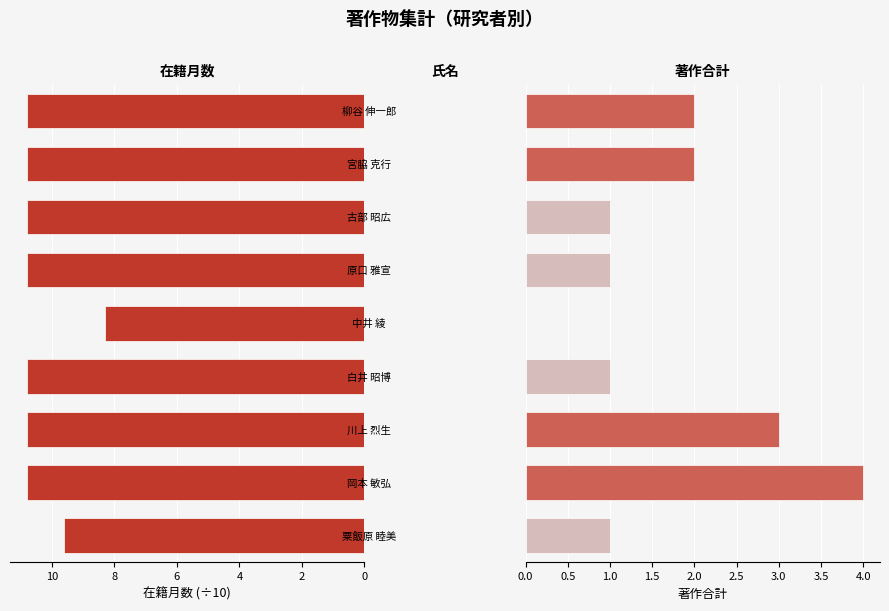

What is the difference between the second highest and minimum values in the 在籍月数 series?

2.5